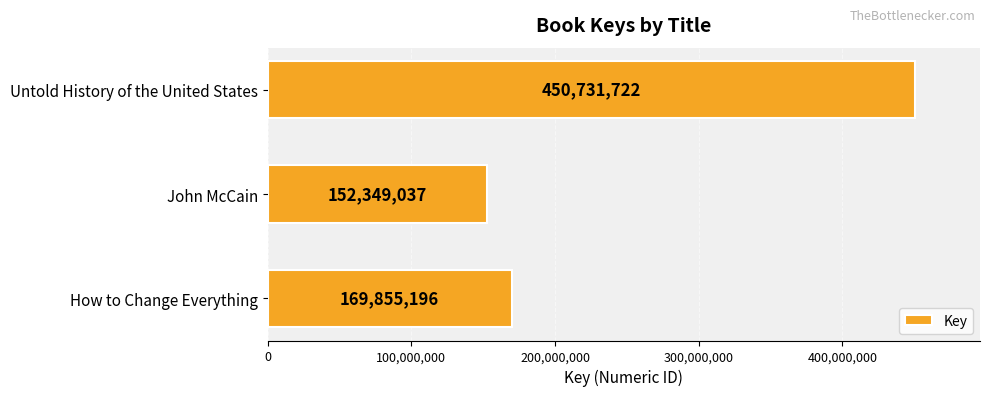

How many data points does each series have?

3